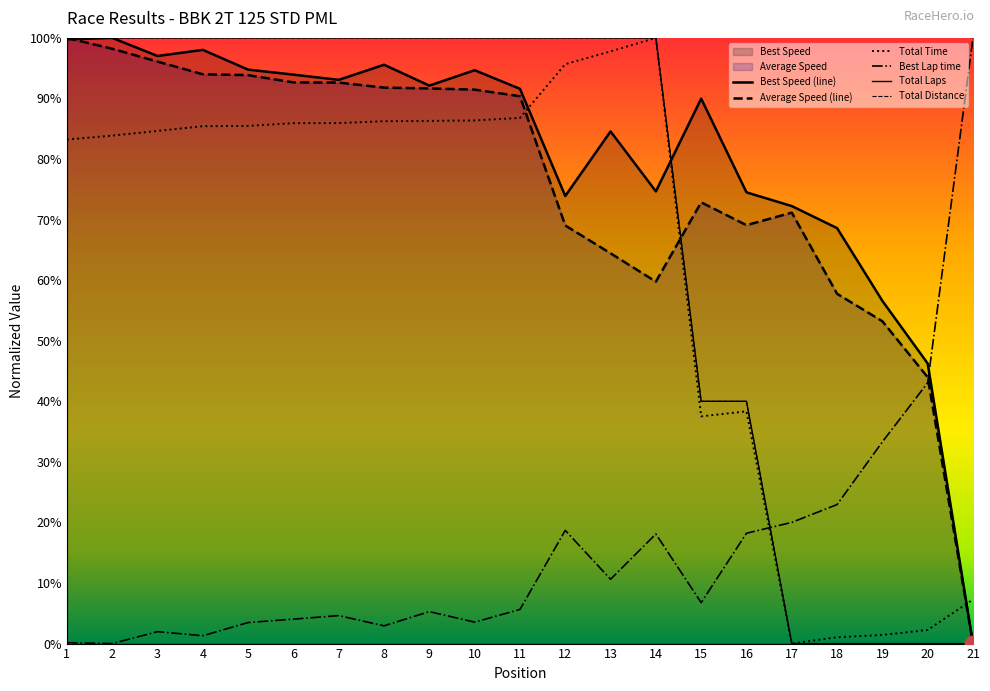

Reading left to right, extract all data points from this chart.

Total Time: 1=0.8	2=0.8	3=0.8	4=0.9	5=0.9	6=0.9	7=0.9	8=0.9	9=0.9	10=0.9	11=0.9	12=1.0	13=1.0	14=1.0	15=0.4	16=0.4	17=0.0	18=0.0	19=0.0	20=0.0	21=0.1
Best Lap time: 1=0.0	2=0.0	3=0.0	4=0.0	5=0.0	6=0.0	7=0.0	8=0.0	9=0.1	10=0.0	11=0.1	12=0.2	13=0.1	14=0.2	15=0.1	16=0.2	17=0.2	18=0.2	19=0.3	20=0.4	21=1.0
Best Speed: 1=1.0	2=1.0	3=1.0	4=1.0	5=0.9	6=0.9	7=0.9	8=1.0	9=0.9	10=0.9	11=0.9	12=0.7	13=0.8	14=0.7	15=0.9	16=0.7	17=0.7	18=0.7	19=0.6	20=0.5	21=0.0
Average Speed: 1=1.0	2=1.0	3=1.0	4=0.9	5=0.9	6=0.9	7=0.9	8=0.9	9=0.9	10=0.9	11=0.9	12=0.7	13=0.6	14=0.6	15=0.7	16=0.7	17=0.7	18=0.6	19=0.5	20=0.4	21=0.0
Total Laps: 1=1.0	2=1.0	3=1.0	4=1.0	5=1.0	6=1.0	7=1.0	8=1.0	9=1.0	10=1.0	11=1.0	12=1.0	13=1.0	14=1.0	15=0.4	16=0.4	17=0.0	18=0.0	19=0.0	20=0.0	21=0.0
Total Distance: 1=1.0	2=1.0	3=1.0	4=1.0	5=1.0	6=1.0	7=1.0	8=1.0	9=1.0	10=1.0	11=1.0	12=1.0	13=1.0	14=1.0	15=0.4	16=0.4	17=0.0	18=0.0	19=0.0	20=0.0	21=0.0